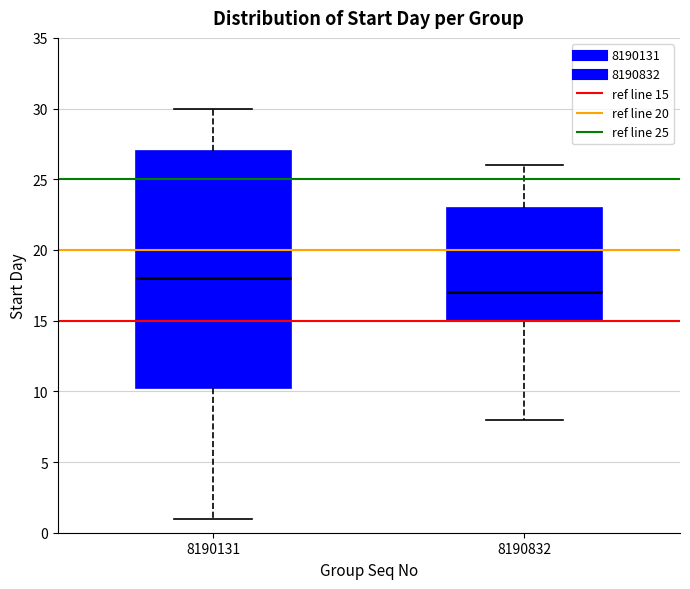

Reading left to right, transcribe this box plot: for each box, give where its median line is, the range the box spans, and where its two whiskers end, as read against the y-axis. The values are not printed on the chart, so give them approximately, as read against the axis.

8190131: median 18.0, box 10.5 to 27.0, whiskers 1.0 to 30.0
8190832: median 17.0, box 15.0 to 23.0, whiskers 8.0 to 26.0